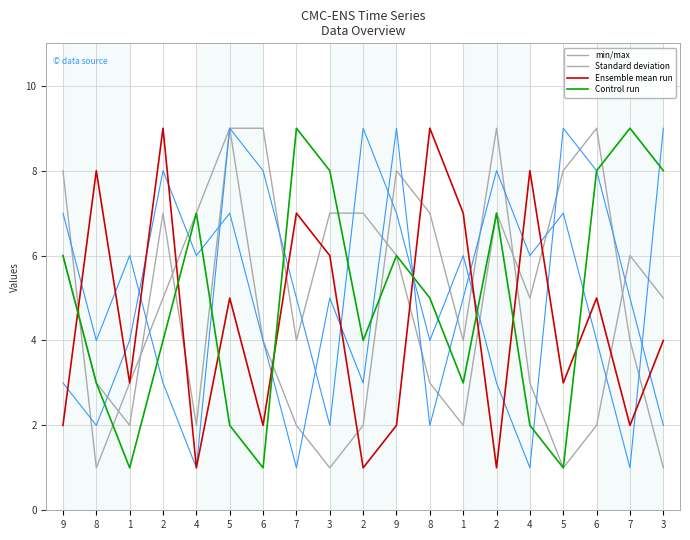

What is the minimum value for Ensemble mean run?

1